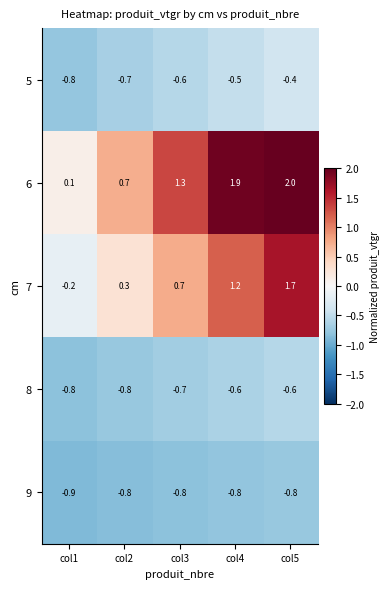

How many series are shown in this chart?

5